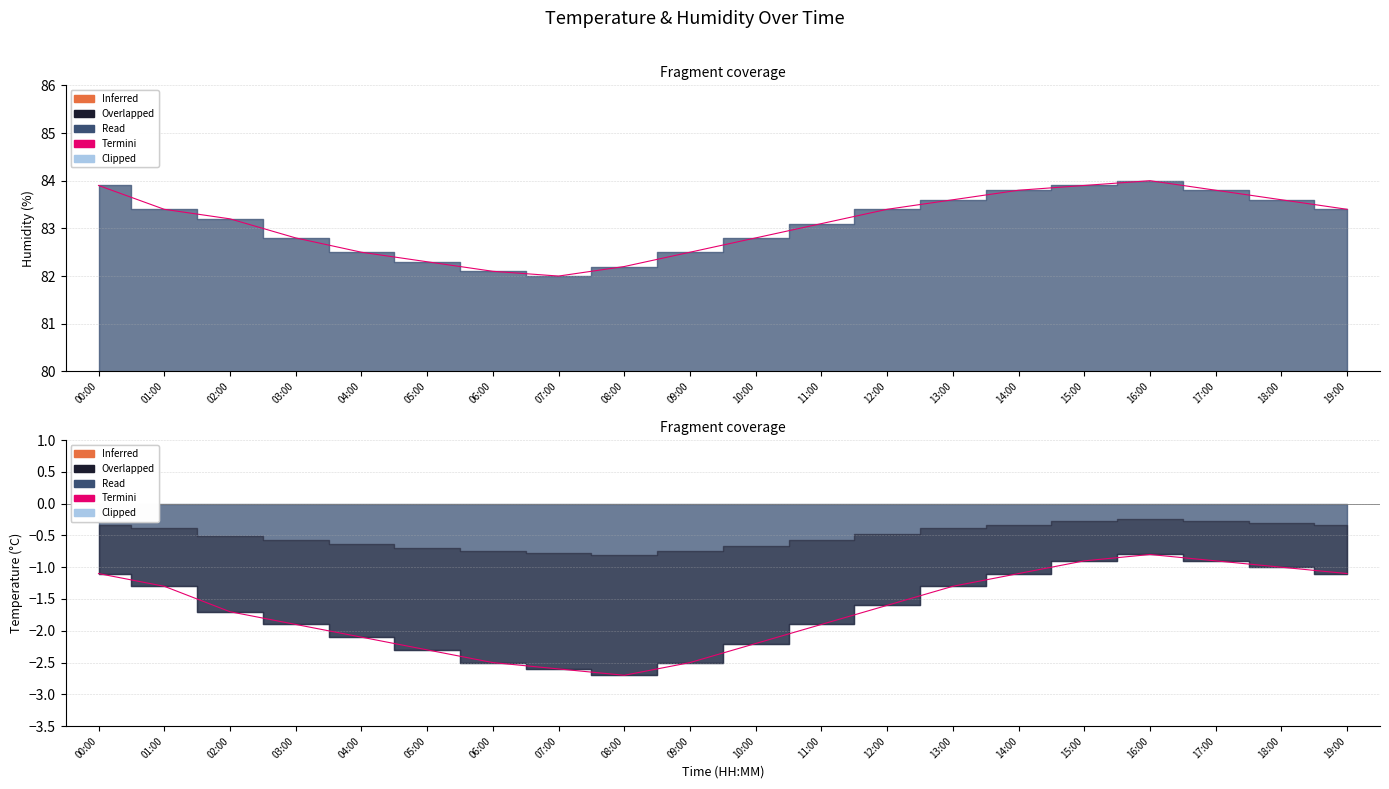

True or false: humidity has a value of 146.0 at 17:00.

False